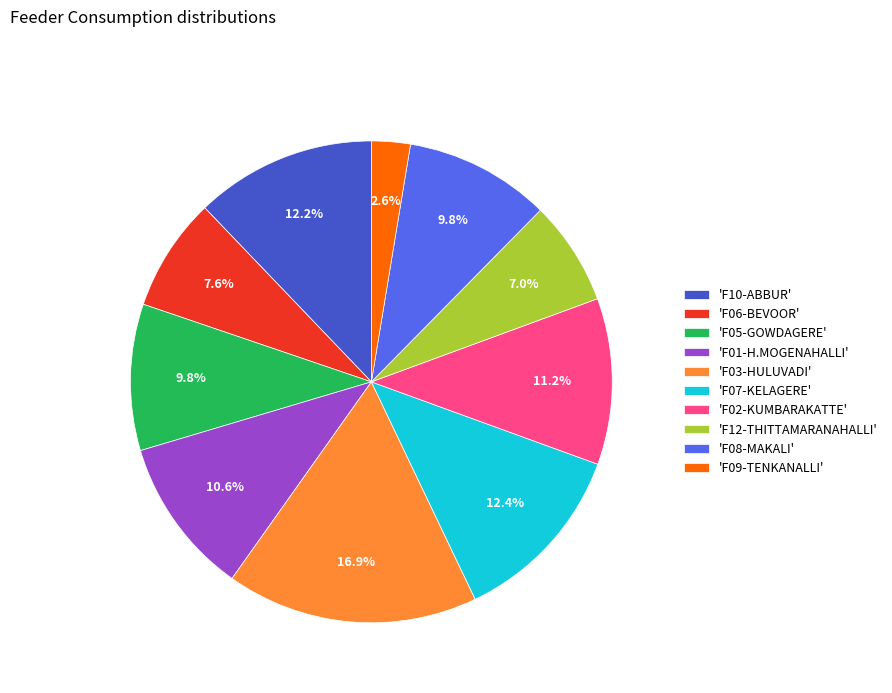

Count the number of slices in the pie.

10